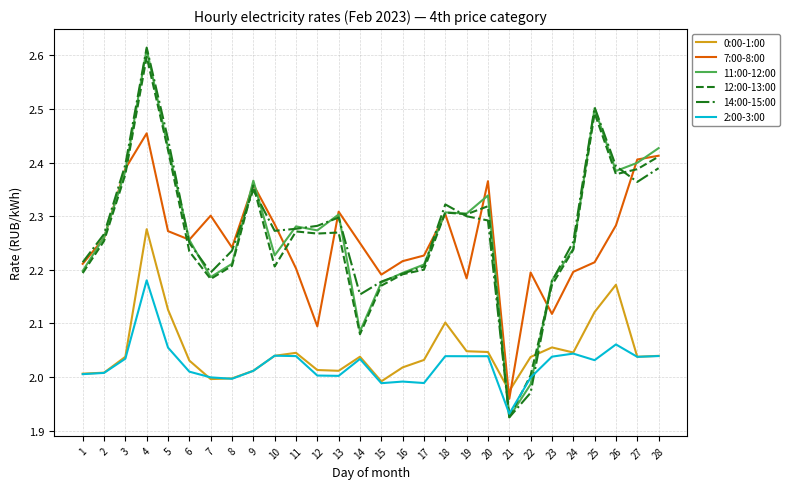

Between 11 and 14, which series saw the biggest shift?

11:00-12:00